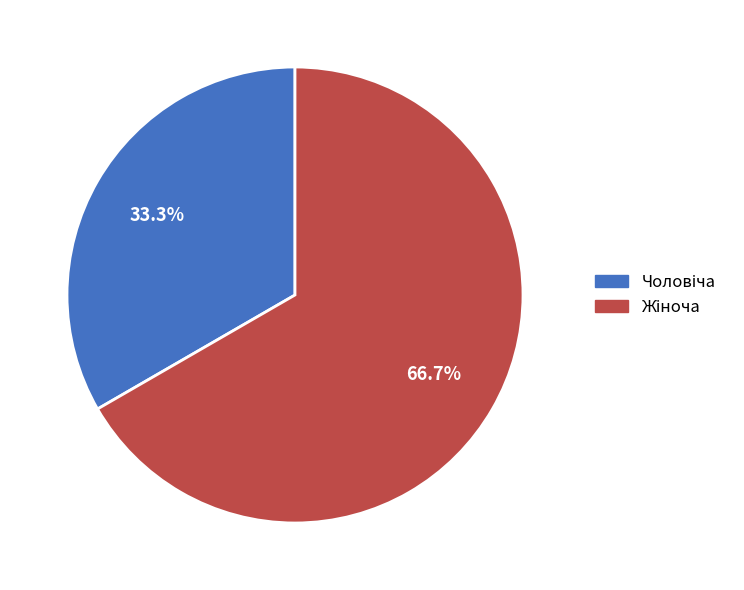

Does any single category account for the majority?

Yes